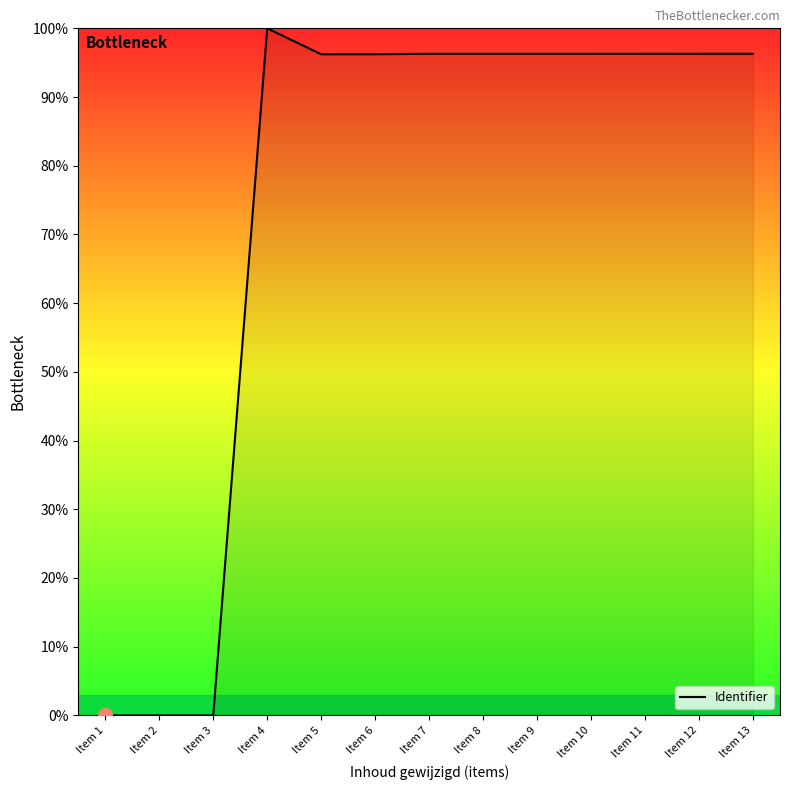

What is the difference between the maximum and minimum values?

100.0